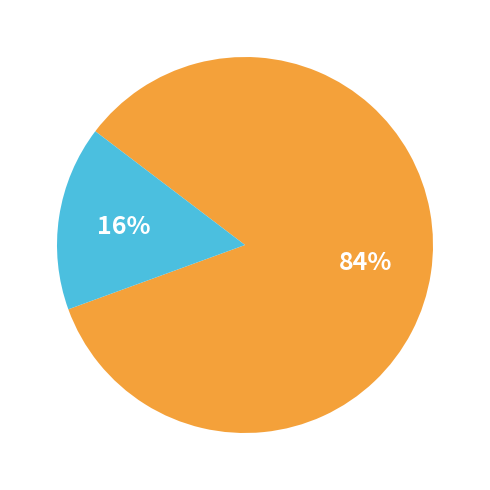

To the nearest percent, what is the average slice percentage?

50%